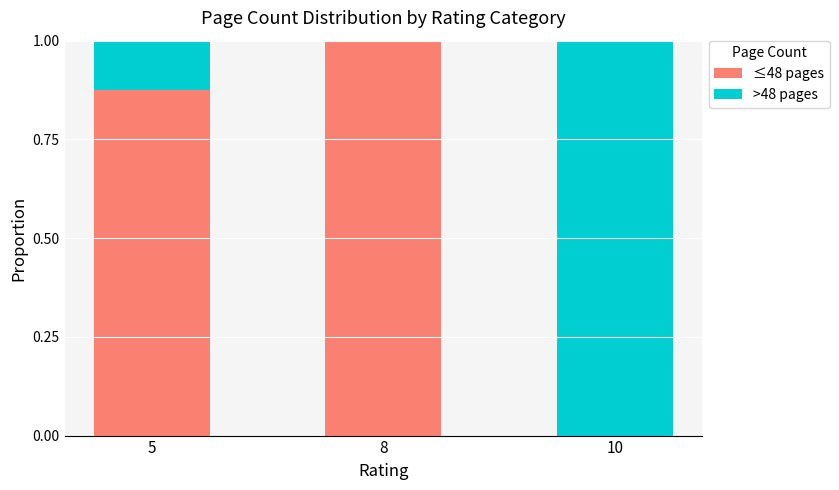

The ≤48 pages series shows 1.0 at 8. True or false?

True